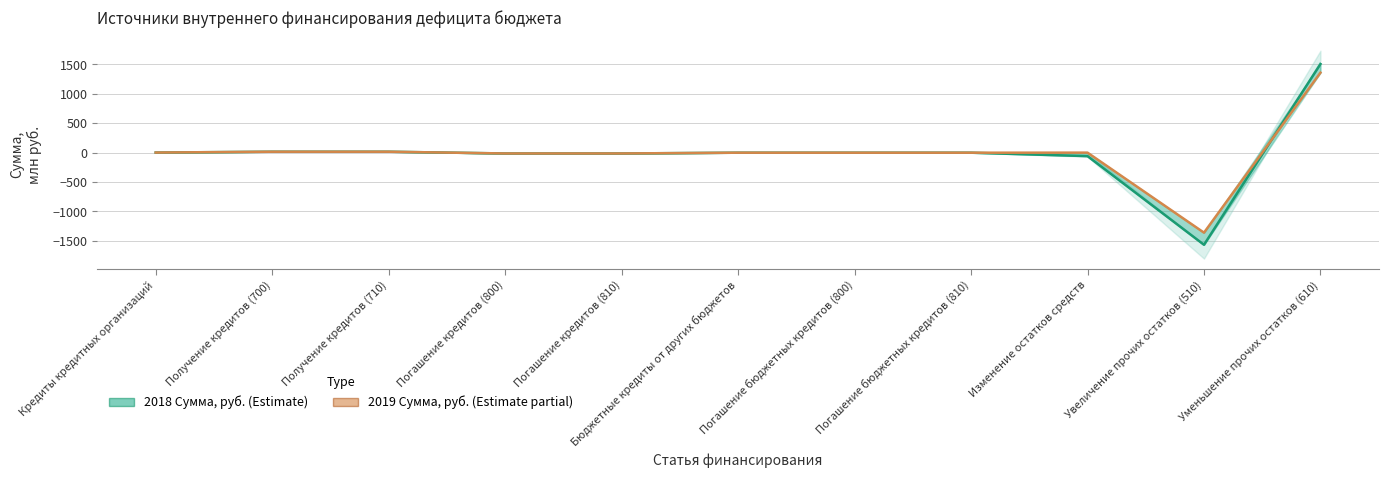

Reading left to right, extract all data points from this chart.

2018 Сумма, руб.: 1.2	15.5	15.5	-14.3	-14.3	-1.2	-1.2	-1.2	-59.3	-1567.1	1507.8
2019 Сумма, руб.: 1.2	15.5	15.5	-14.3	-14.3	-1.2	-1.2	-1.2	0.0	-1360.8	1359.7